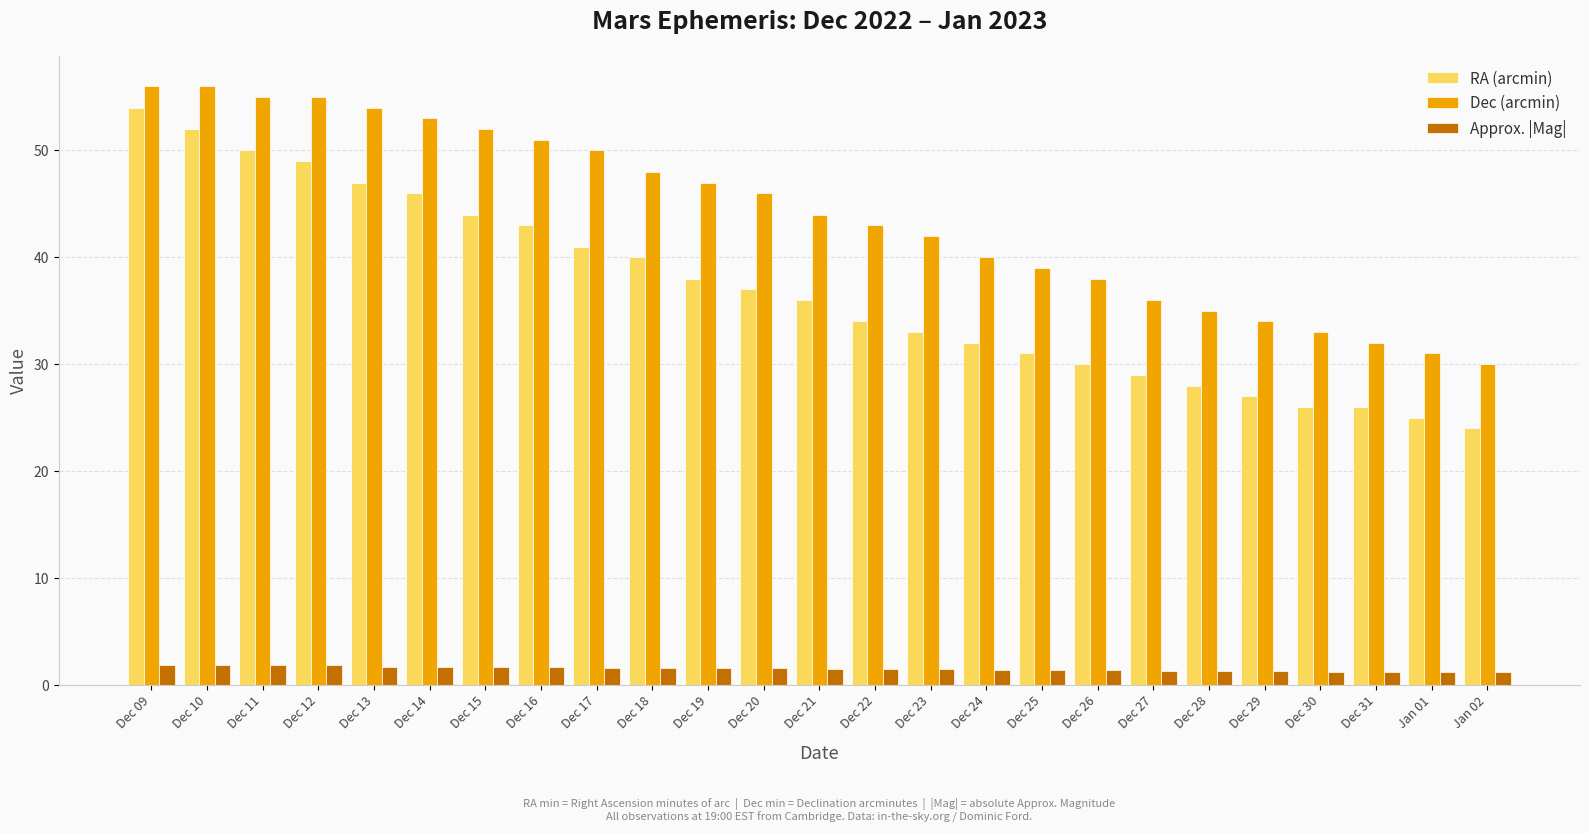

What is the spread (max minus min) of values at Dec 28?

33.7